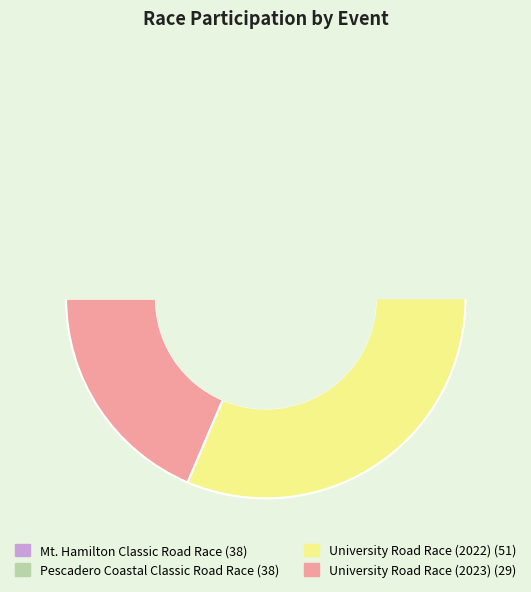

What percentage is NOT represented by Pescadero Coastal Classic Road Race?

75.6%